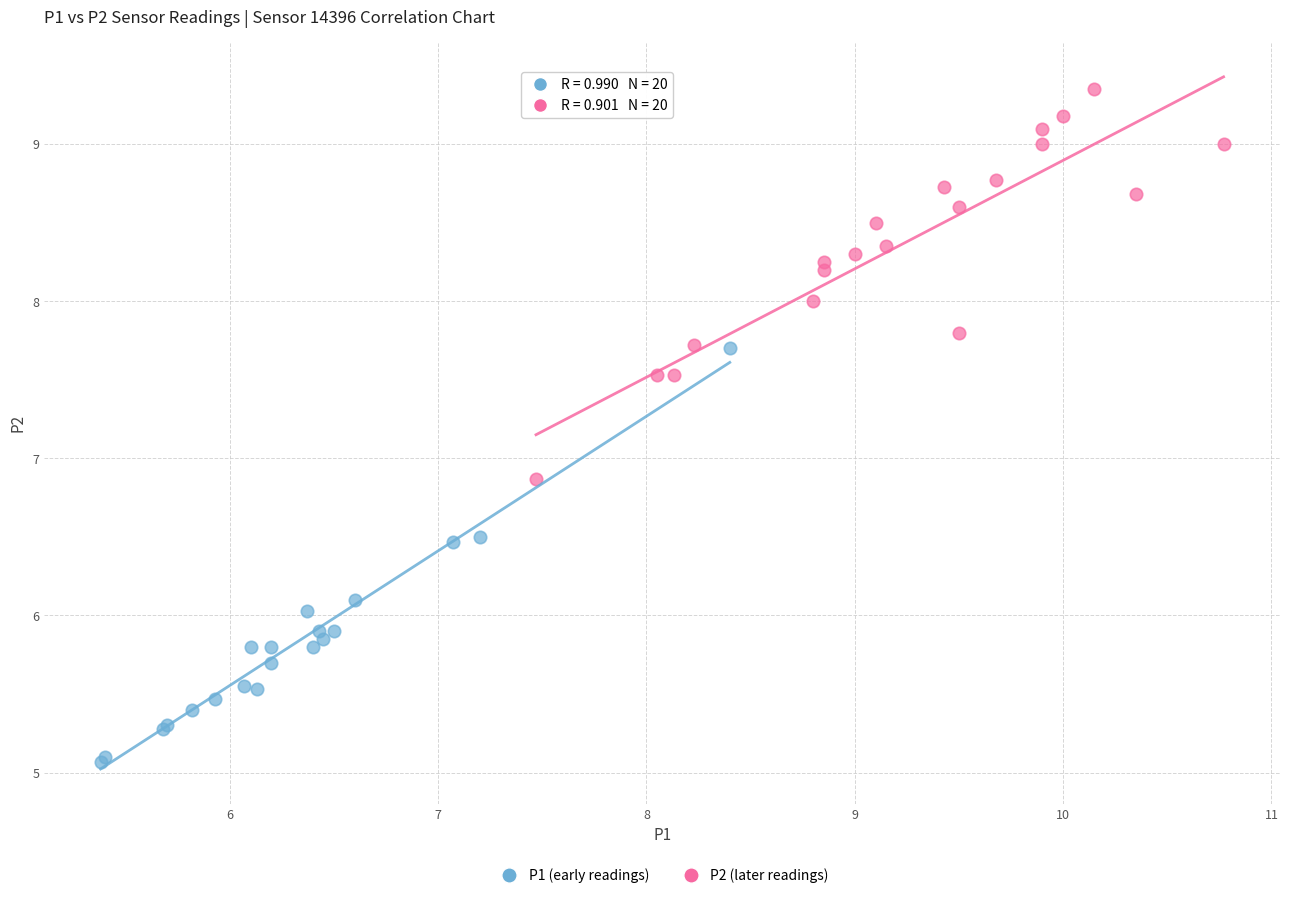

Which series reaches the maximum Y coordinate?

P2 (later readings)